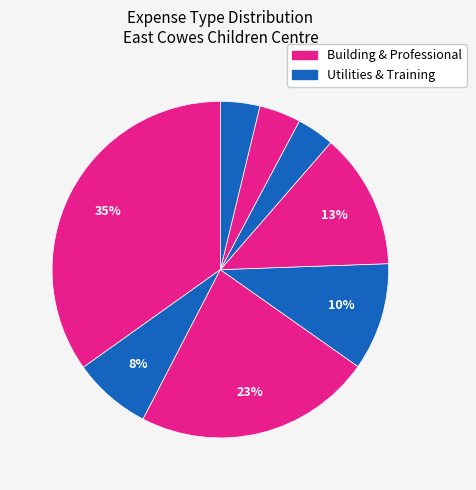

How many slices are in this pie chart?

8